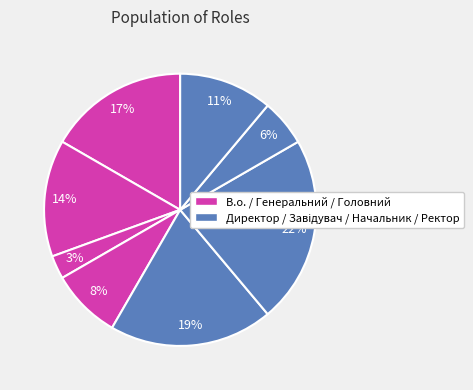

How many slices are in this pie chart?

8